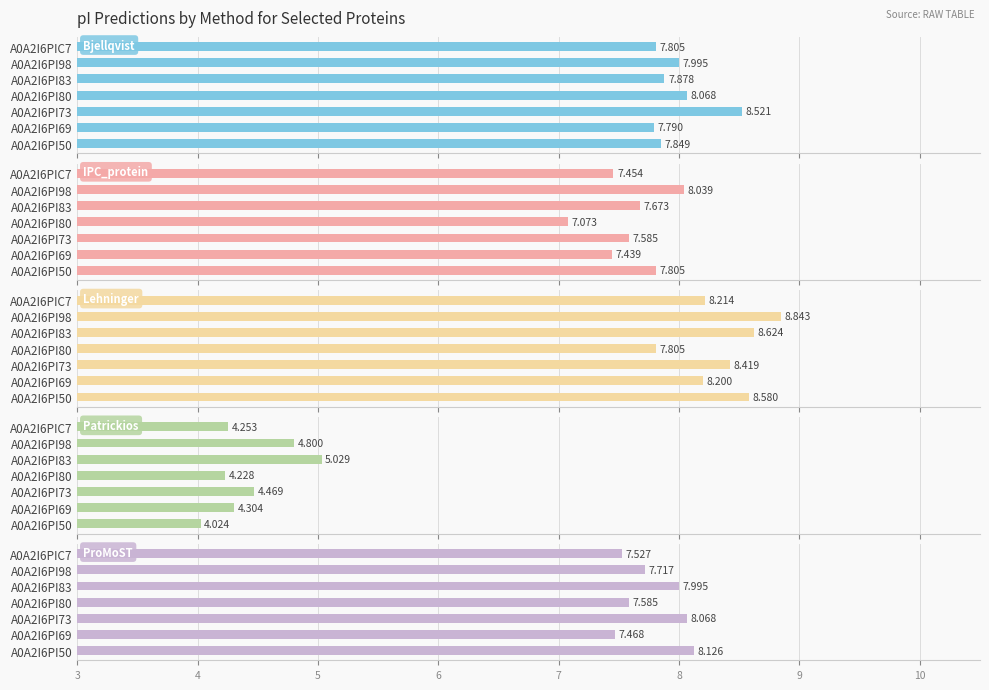

What is the sum of all IPC_protein values?

53.1